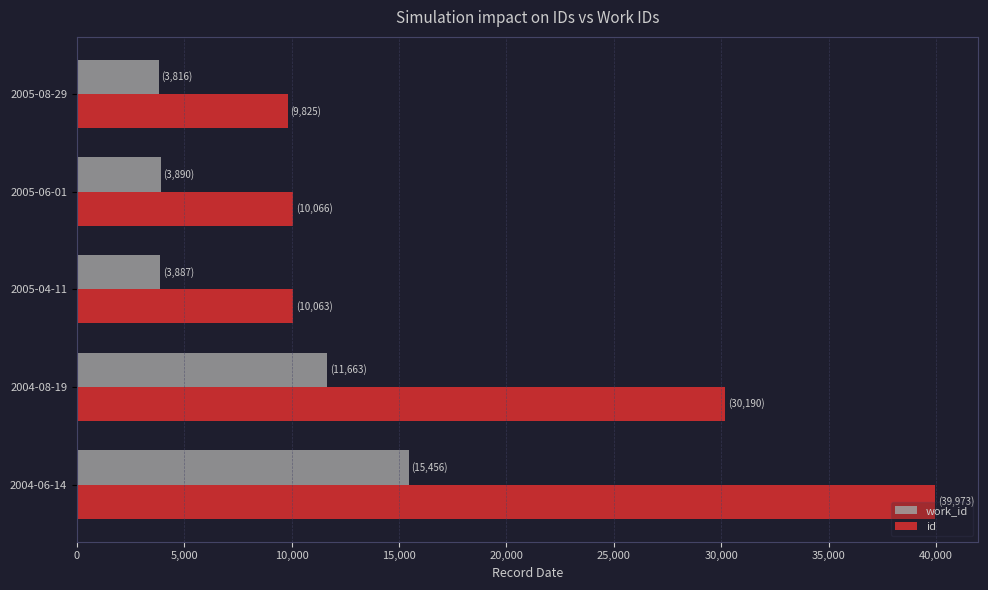

What is the difference between the maximum and minimum values in the id series?

30148